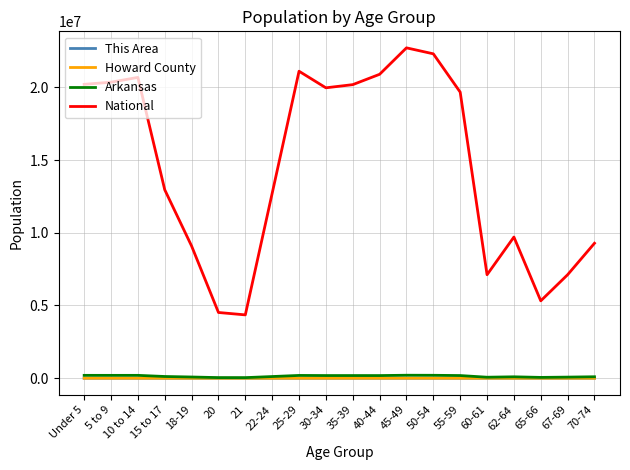

Between Under 5 and 50-54, which series saw the biggest shift?

National